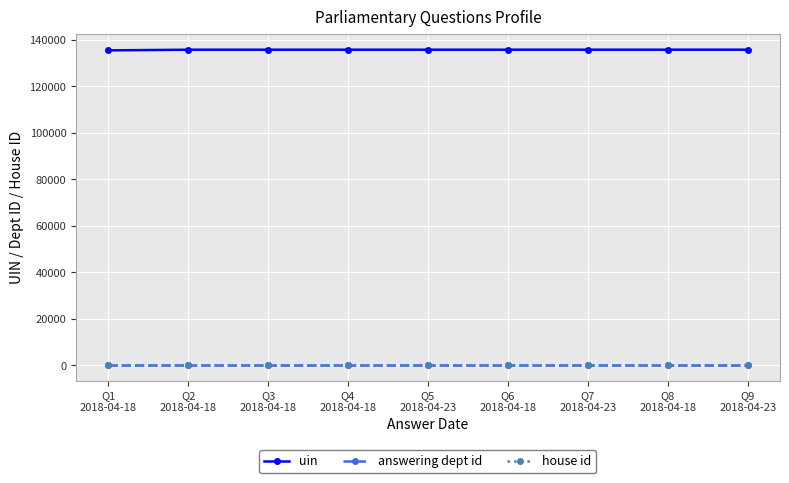

What is the greatest value displayed?

135820